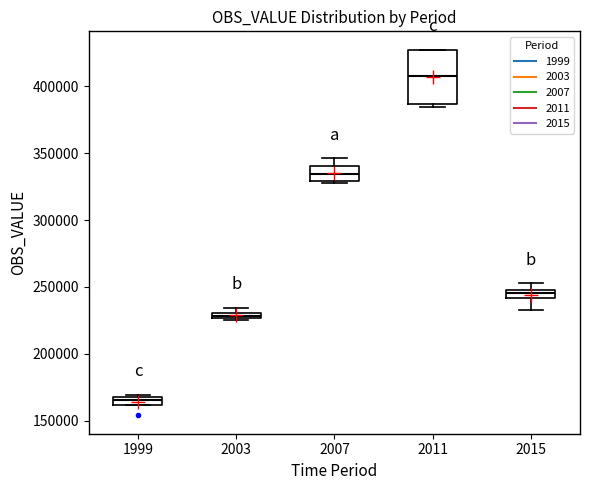

Which box's median line is the highest?

2011